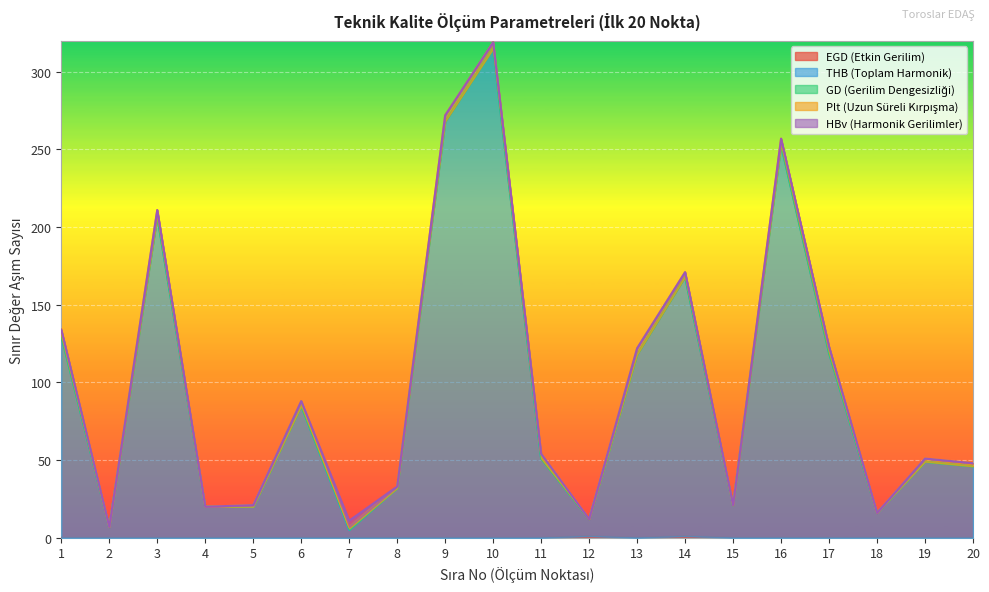

Is the value of THB (Toplam Harmonik) at 5 greater than the value of HBv (Harmonik Gerilimler) at 11?

Yes